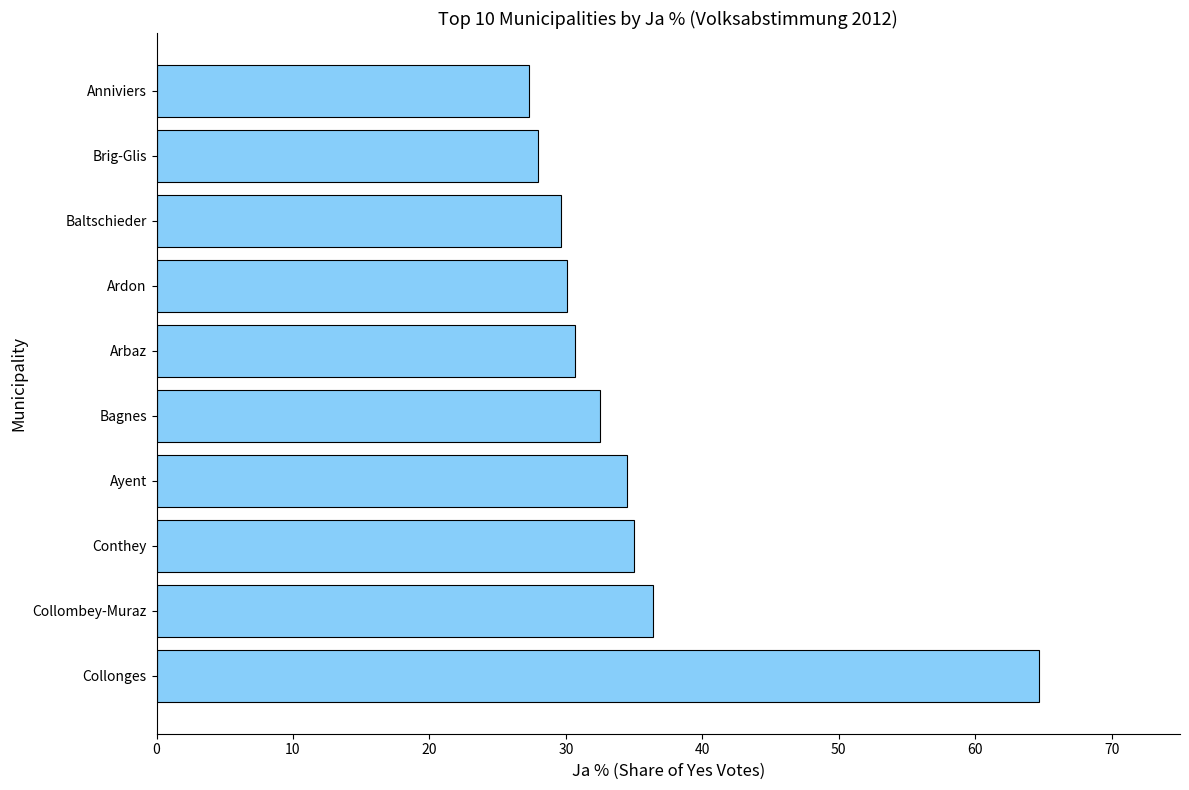

Are the bars grouped side by side (vs. stacked)?

No